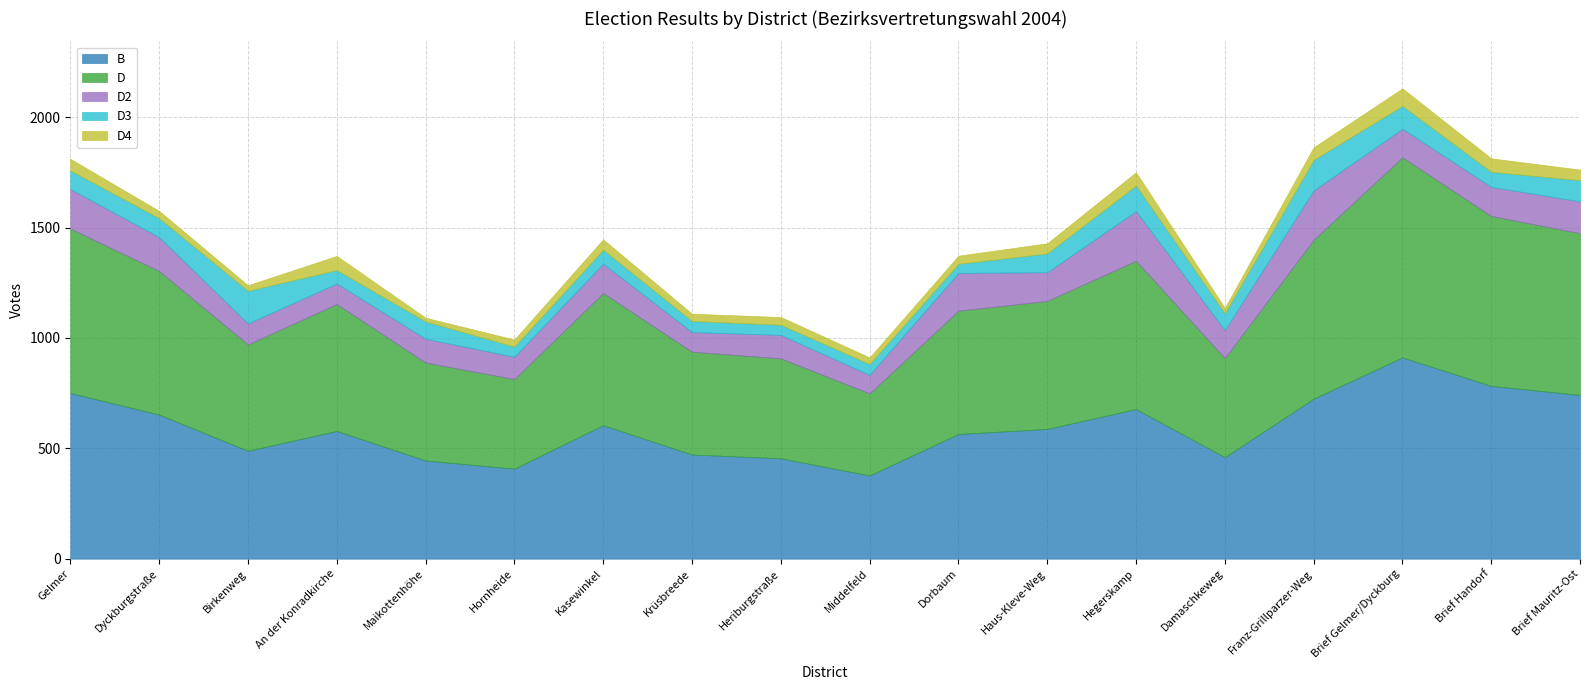

How many values in the B series exceed 588?

8